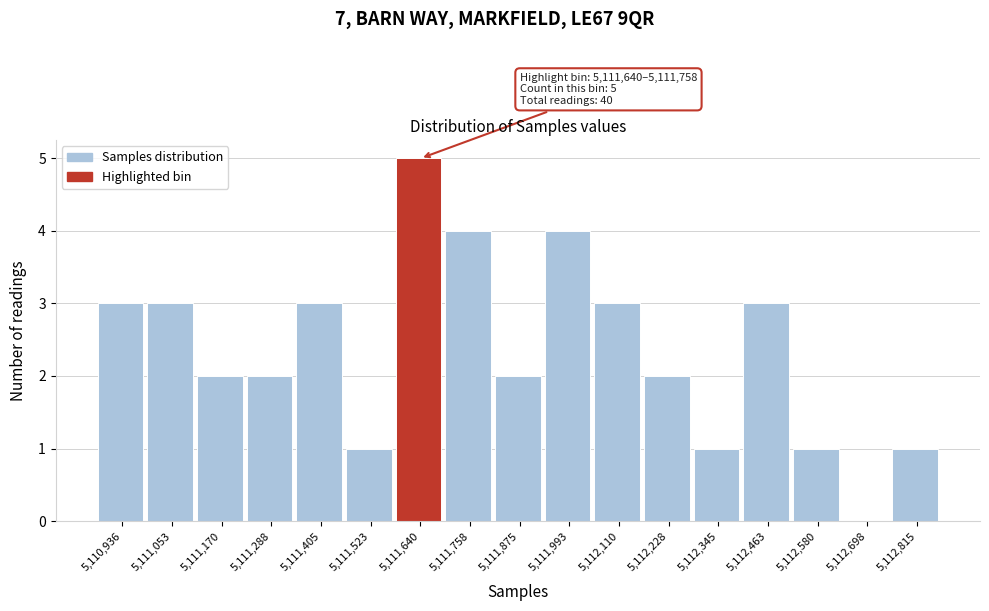

Reading left to right, what are all the values shown in this chart?

5,110,936=3	5,111,053=3	5,111,170=2	5,111,288=2	5,111,405=3	5,111,523=1	5,111,640=5	5,111,758=4	5,111,875=2	5,111,993=4	5,112,110=3	5,112,228=2	5,112,345=1	5,112,463=3	5,112,580=1	5,112,698=0	5,112,815=1